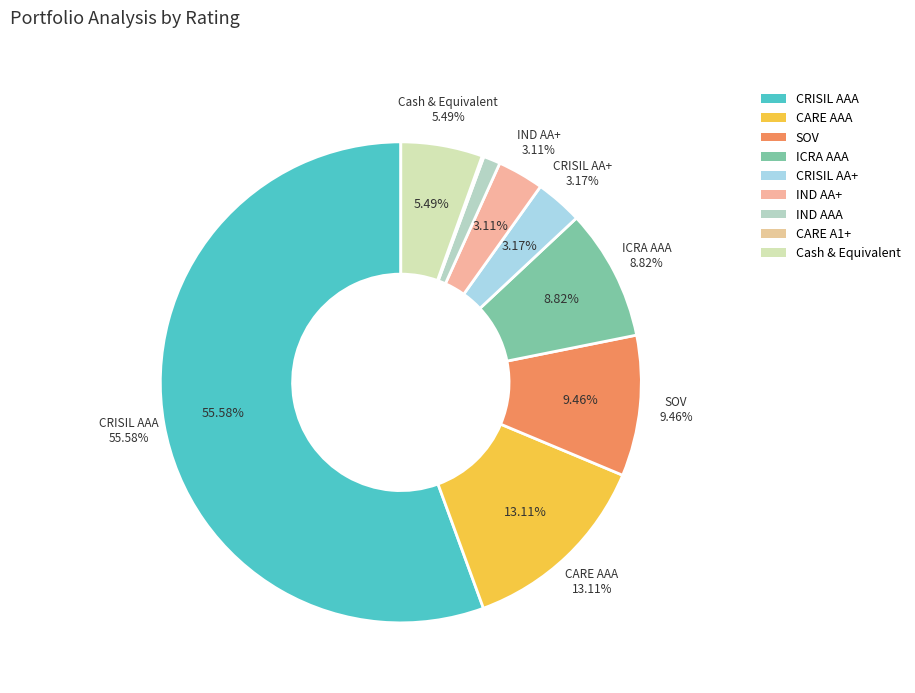

Do ICRA AAA and CRISIL AAA together represent more than half of the pie?

Yes